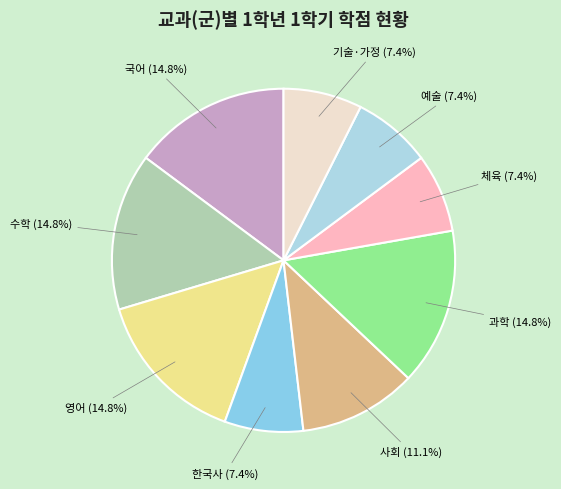

To the nearest percent, what is the difference between the 영어 and 기술·가정 slice percentages?

7%